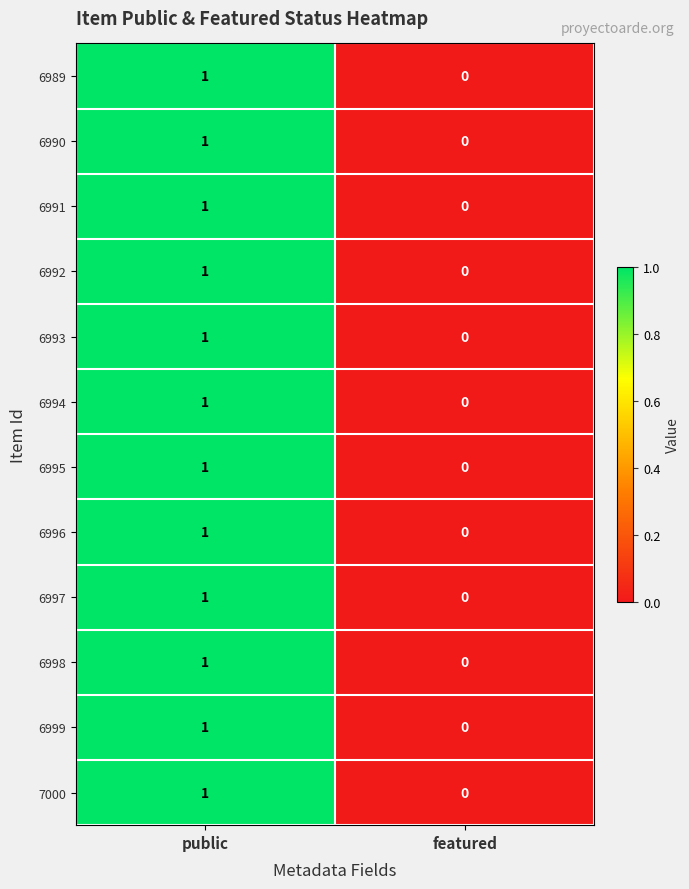

Reading left to right, list all the values displayed in this chart.

6989: public=1	featured=0
6990: public=1	featured=0
6991: public=1	featured=0
6992: public=1	featured=0
6993: public=1	featured=0
6994: public=1	featured=0
6995: public=1	featured=0
6996: public=1	featured=0
6997: public=1	featured=0
6998: public=1	featured=0
6999: public=1	featured=0
7000: public=1	featured=0